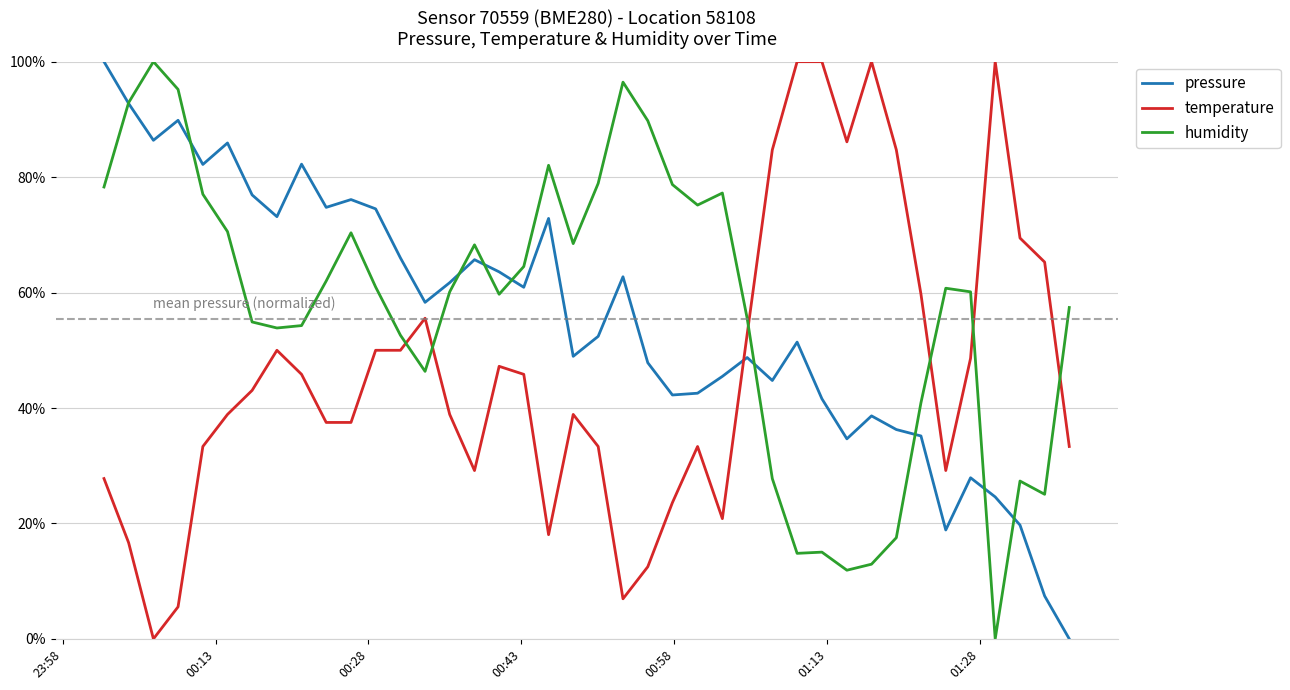

What is the maximum value shown in the chart?

100.0